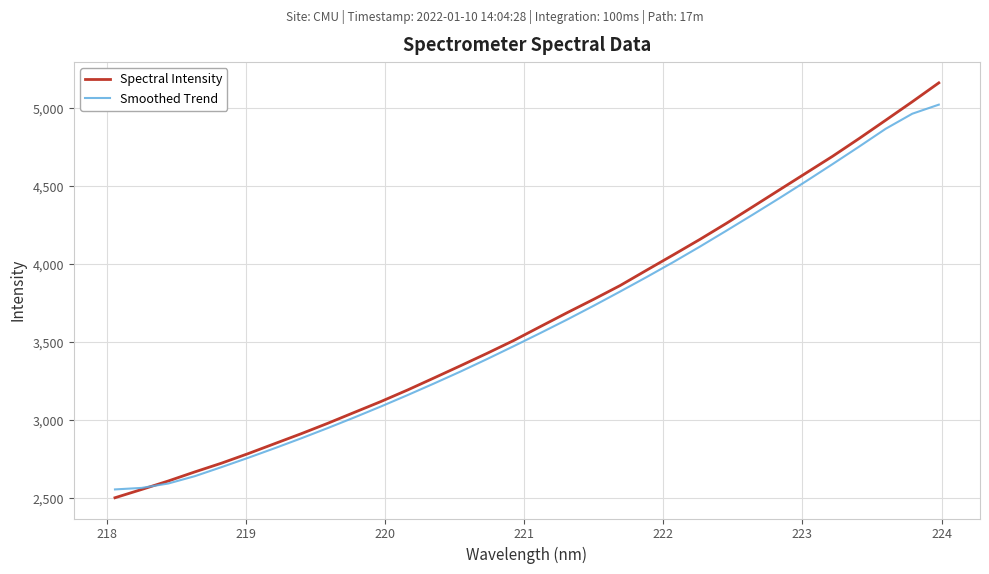

True or false: Smoothed Trend has more than 1 interior local peaks.

False